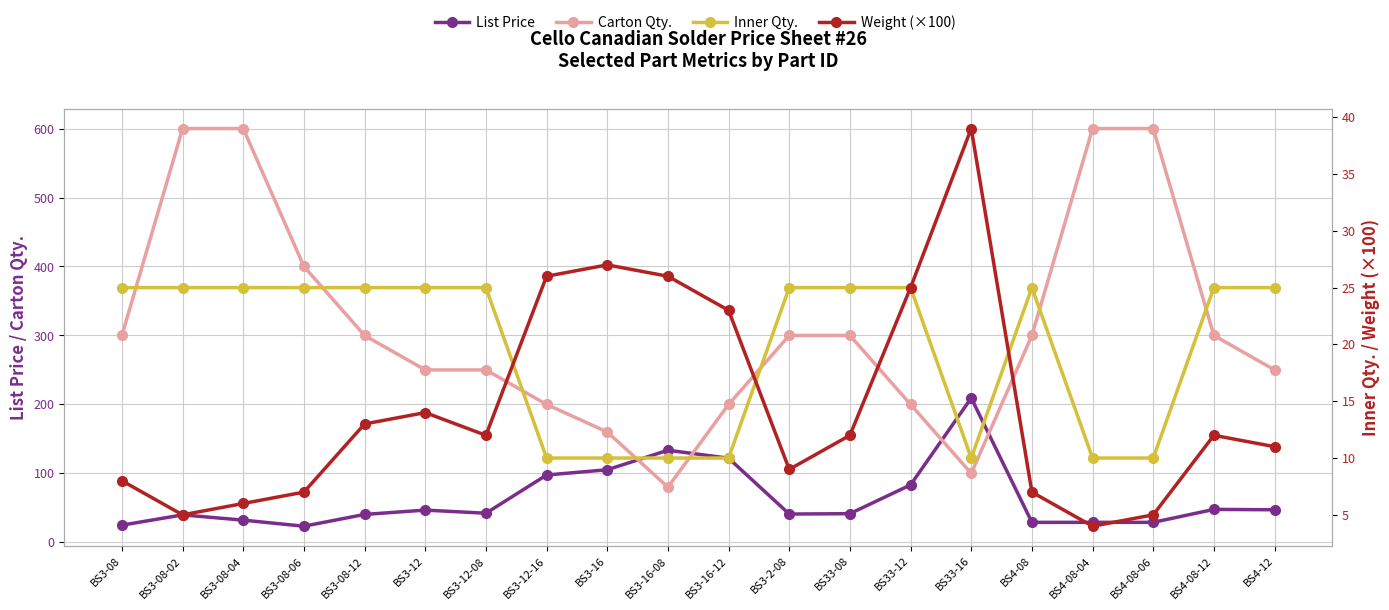

What position from the right is BS3-12?

15